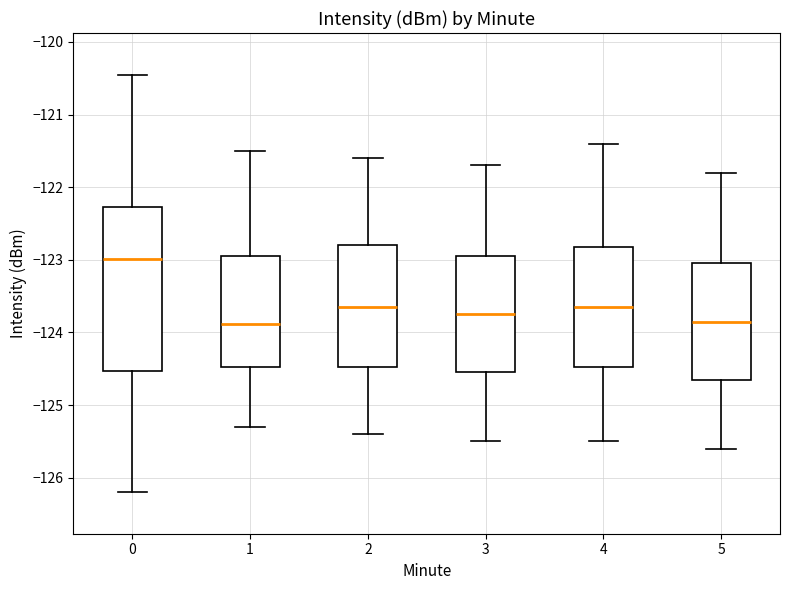

Which box is the tallest, from its lower edge to its upper edge?

0